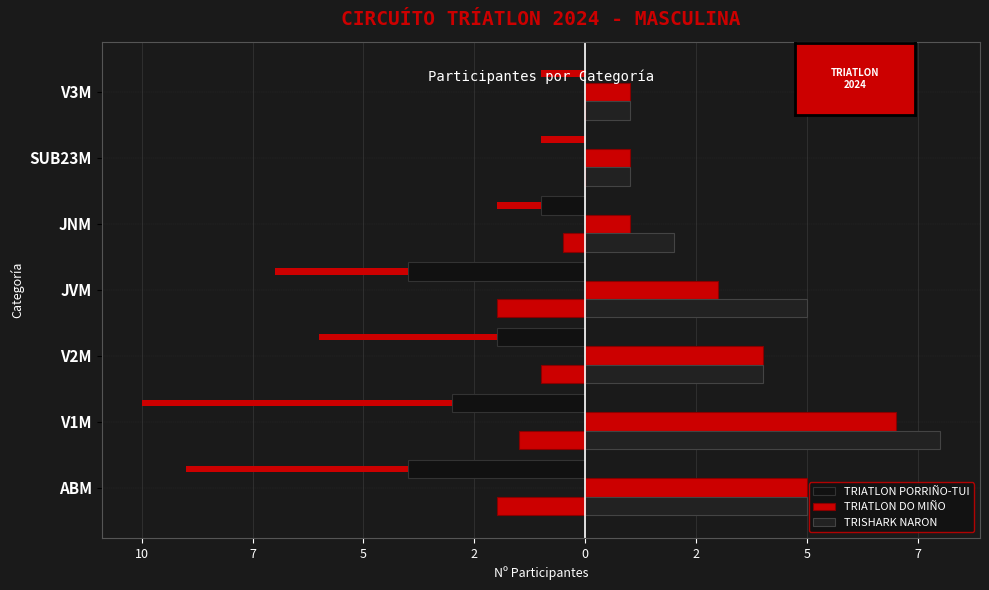

What is the maximum value shown in the chart?

8